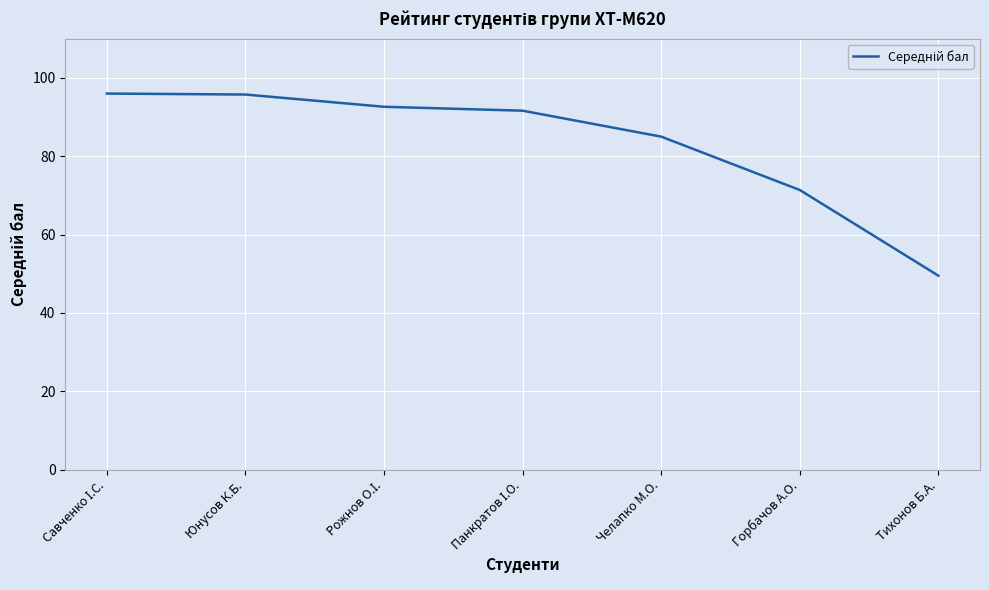

What is the maximum value shown in the chart?

96.0